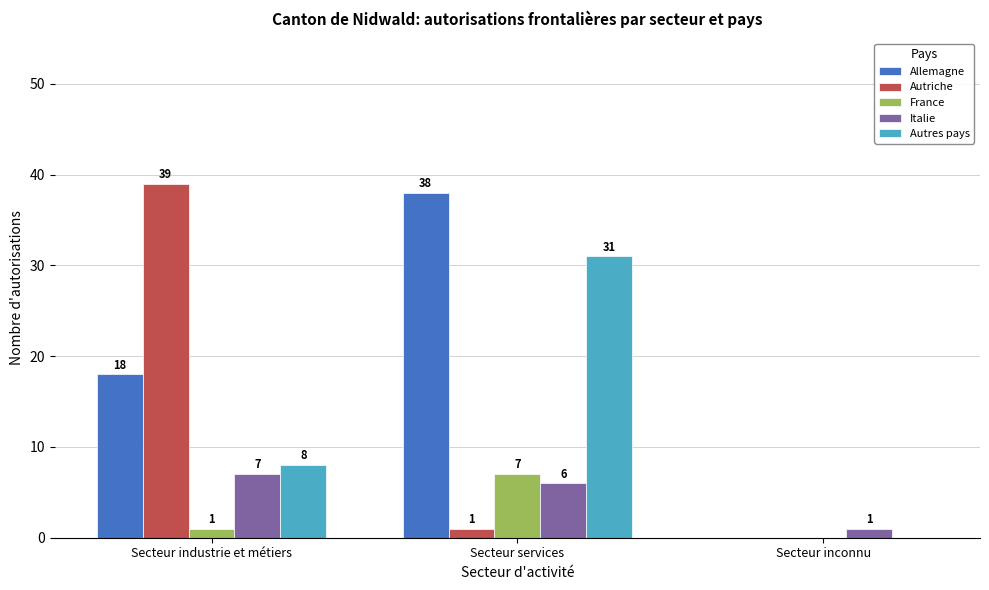

Which series has the largest total across all categories?

Allemagne